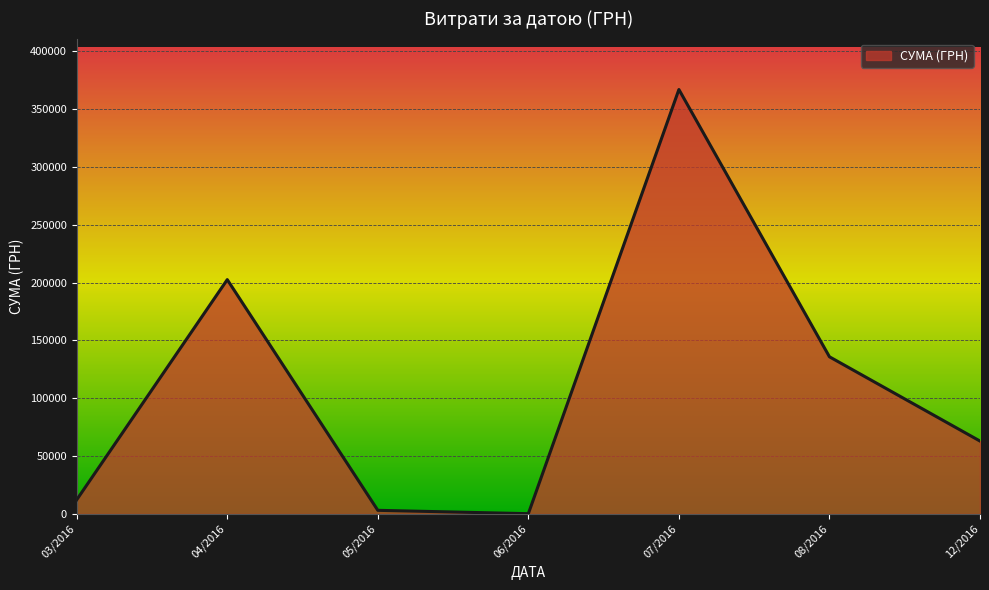

Does the chart have visible grid lines?

Yes